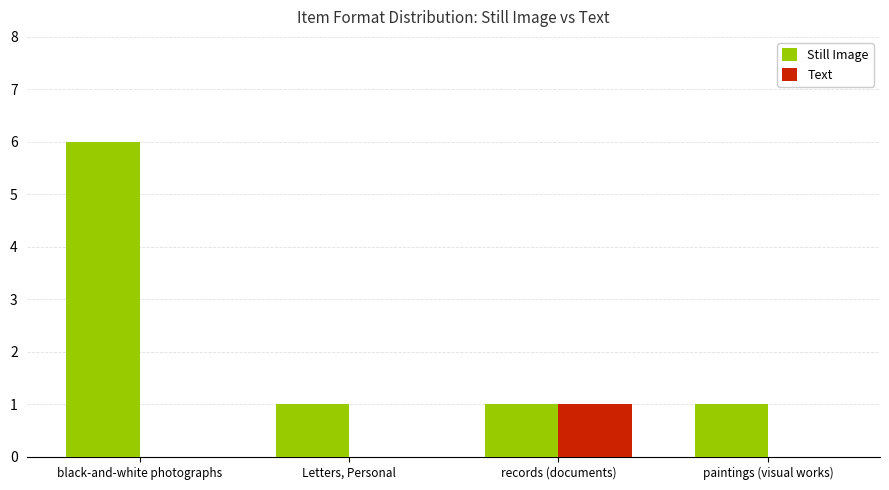

What is the highest value of the Still Image series?

6